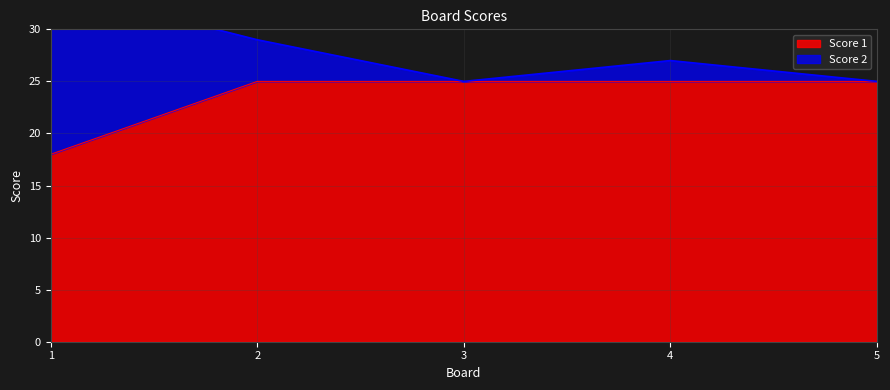

The value at 5 is 35. True or false?

False